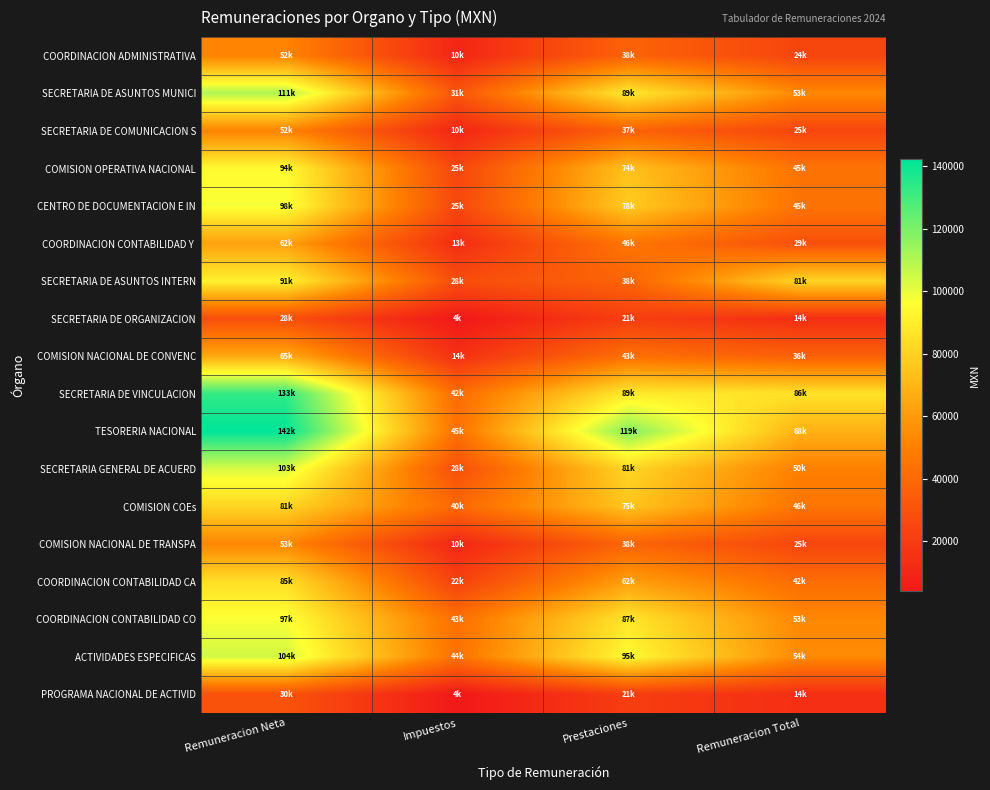

Which category has the highest value across all series?

Remuneracion Neta